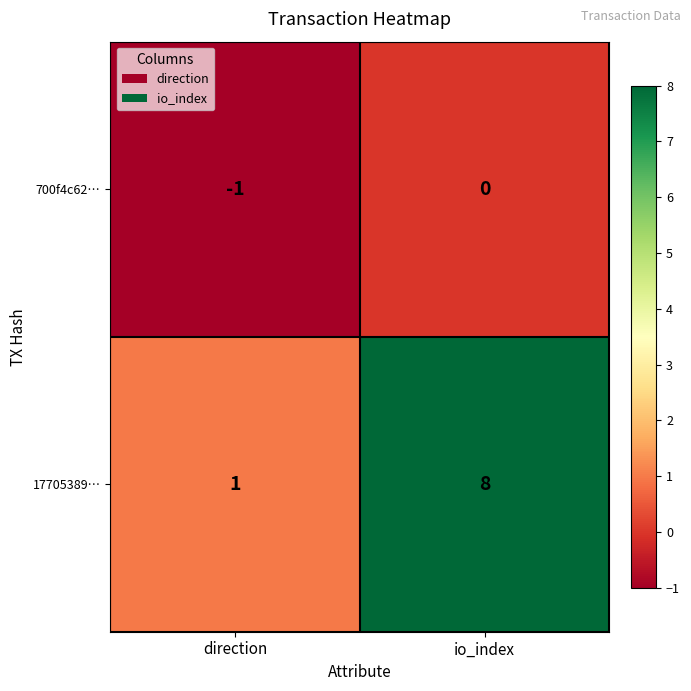

Rank the series at io_index from highest to lowest value.

17705389…, 700f4c62…